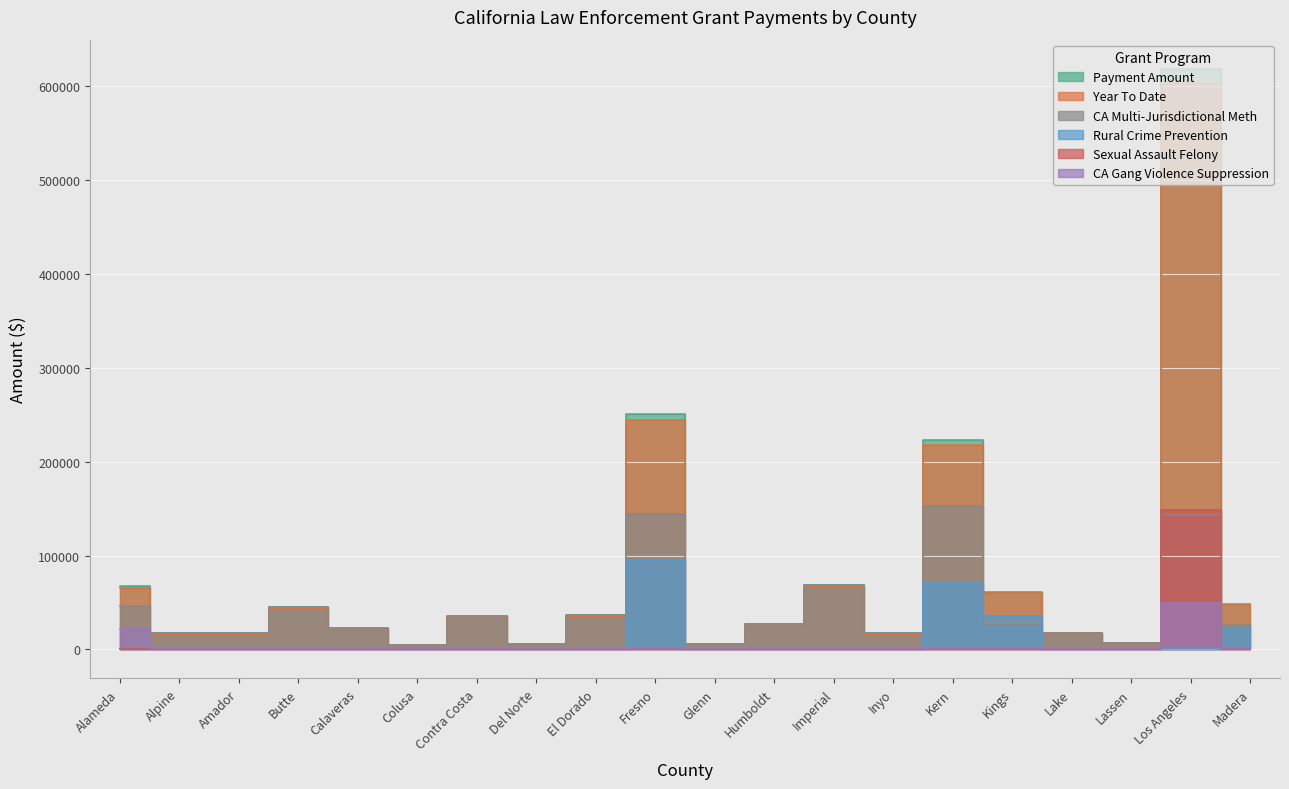

What position from the right is Imperial?

8